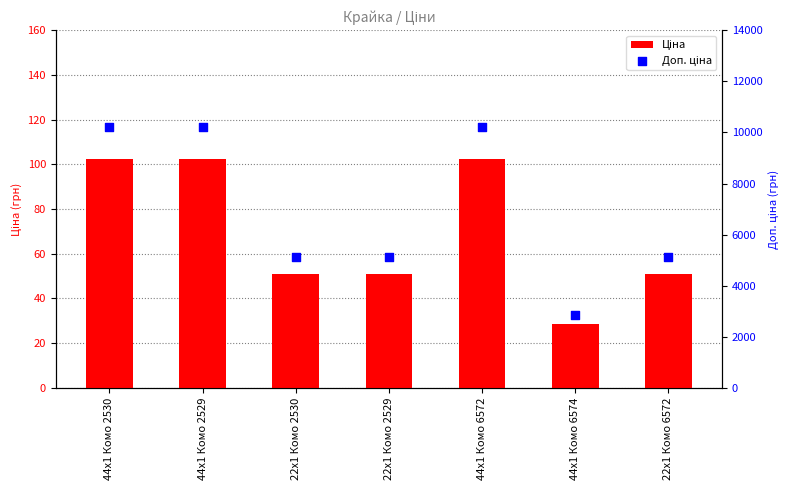

At which category is the sum across all series the highest?

44x1 Комо 2530